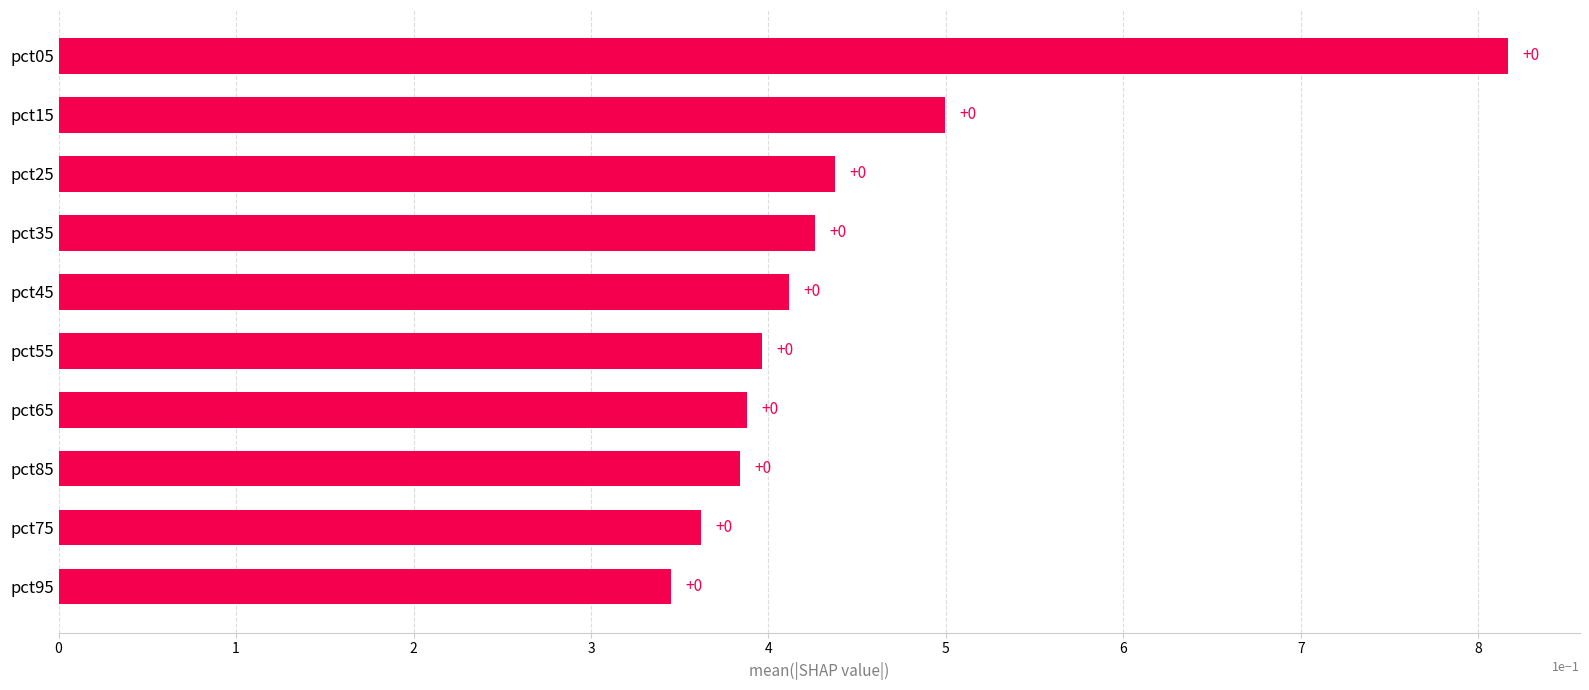

How many values are between 0 and 1?

10